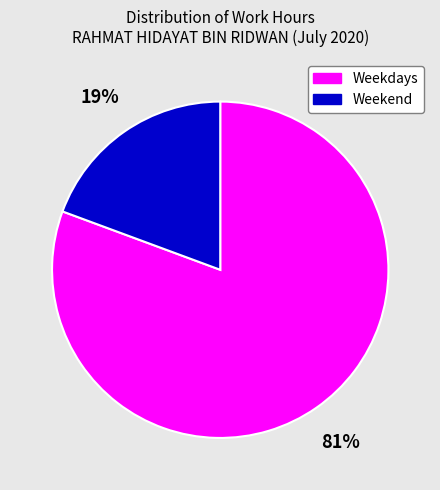

To the nearest percent, what is the average slice percentage?

50%